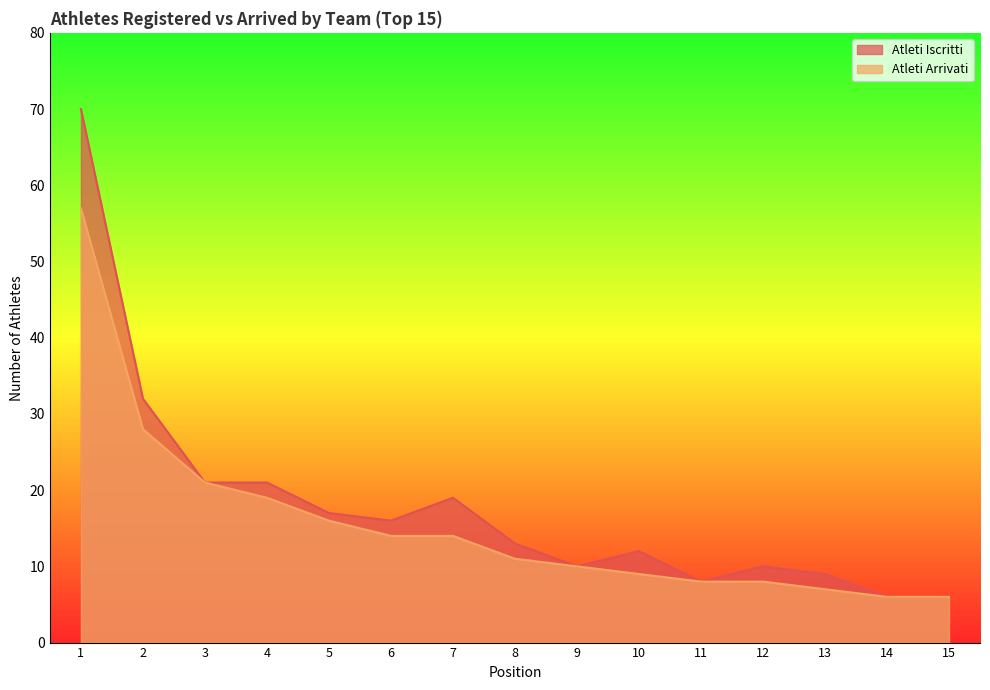

True or false: Atleti Iscritti and Atleti Arrivati intersect in this chart.

False